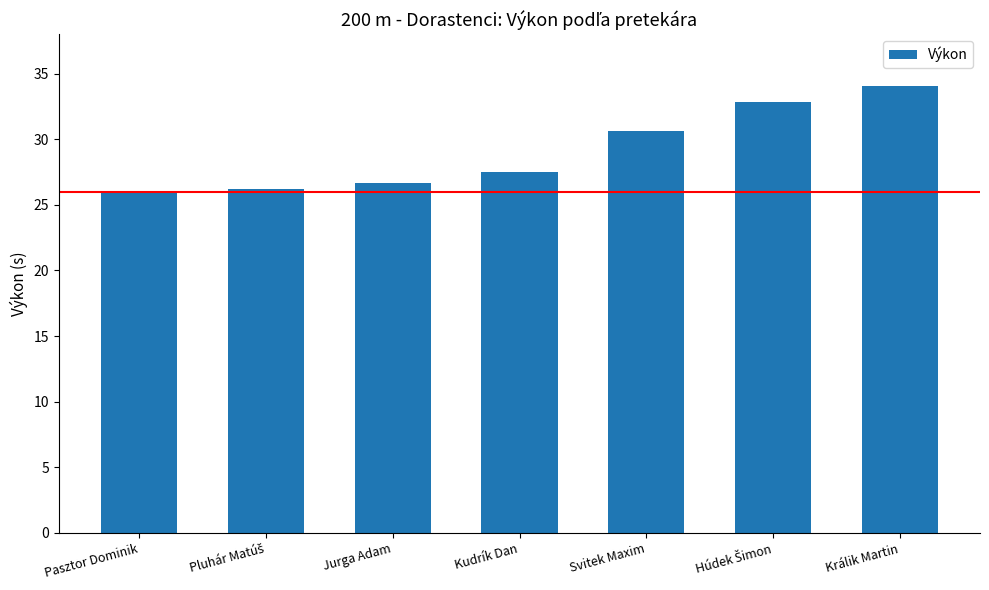

What is the maximum value shown in the chart?

34.1